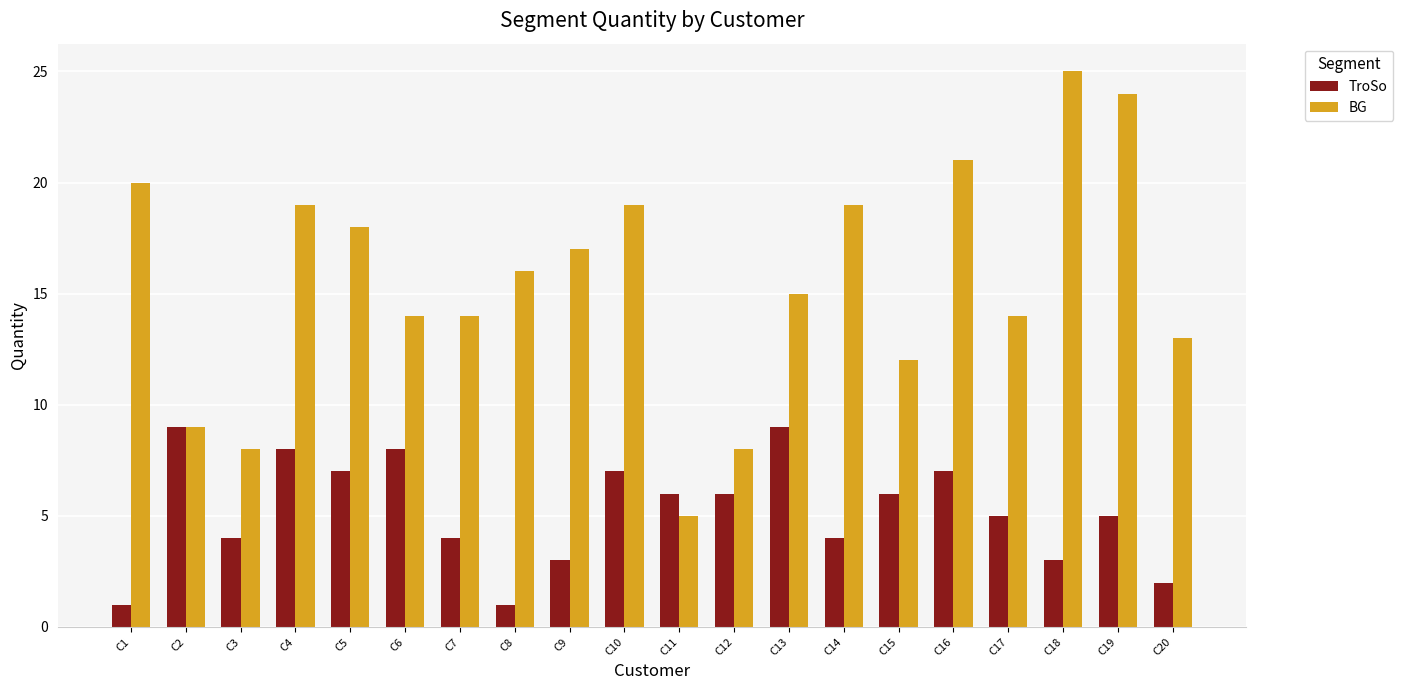

Between C3 and C13, which series saw the biggest shift?

BG